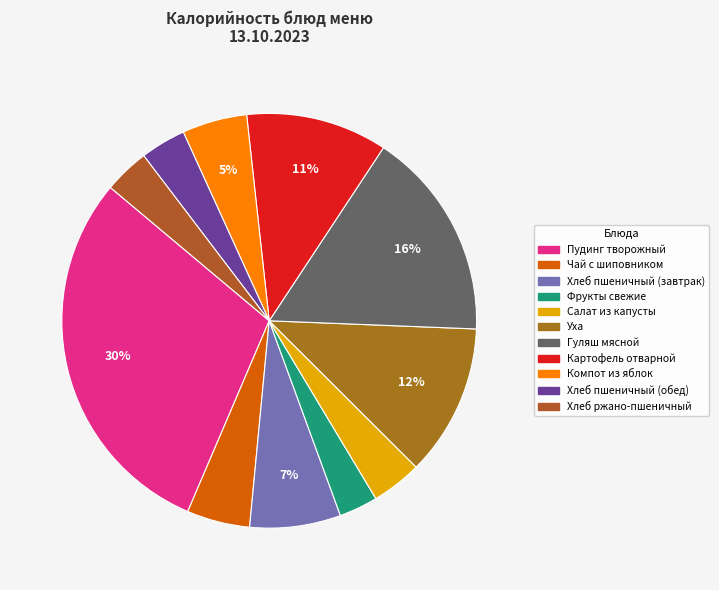

Does Хлеб пшеничный (завтрак) represent more than half of the total?

No